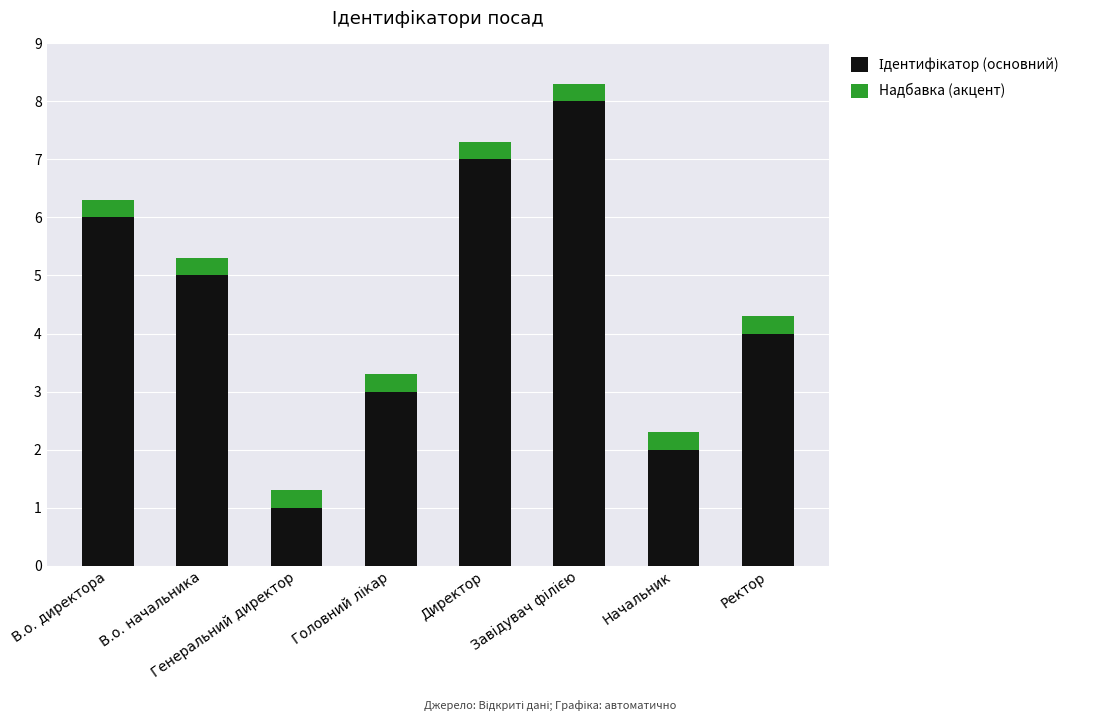

How many data points does each series have?

8